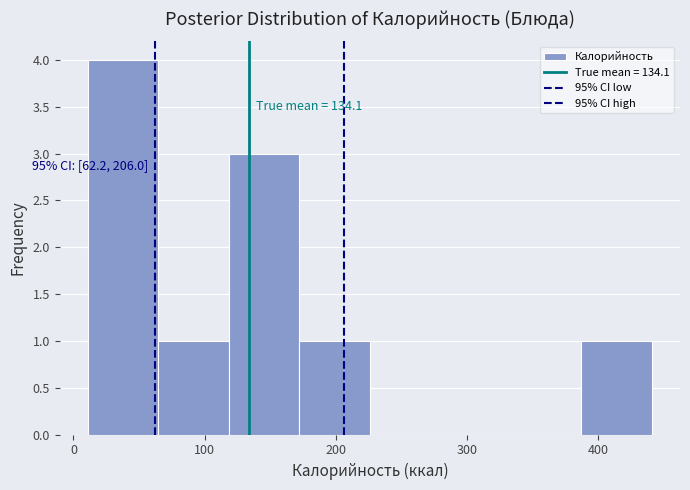

Over which range of the x-axis is the bar tallest?

10 to 60